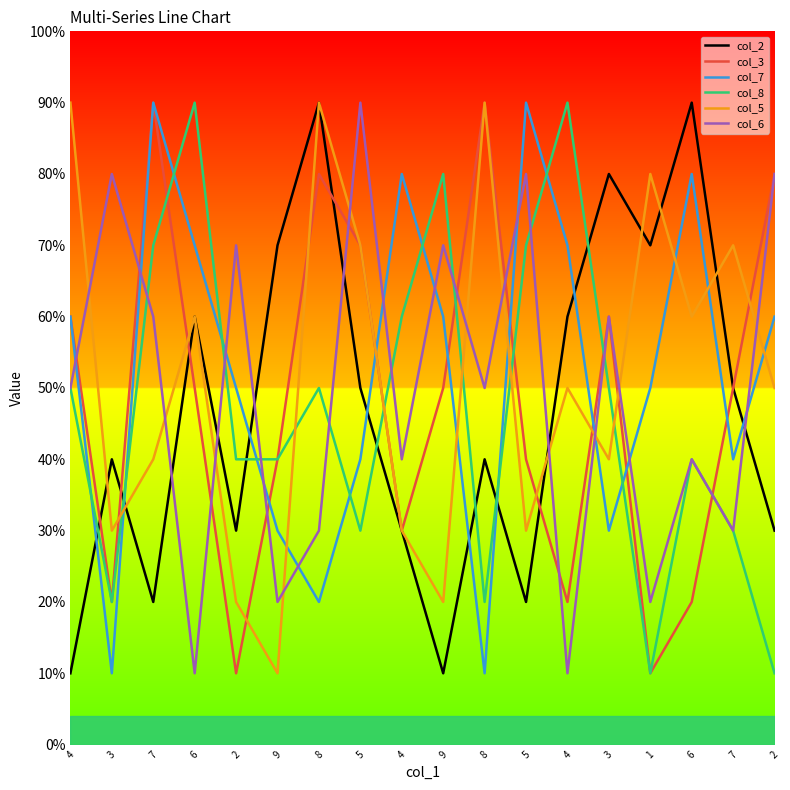

After their last crossing, which series has the higher values: col_2 or col_8?

col_2